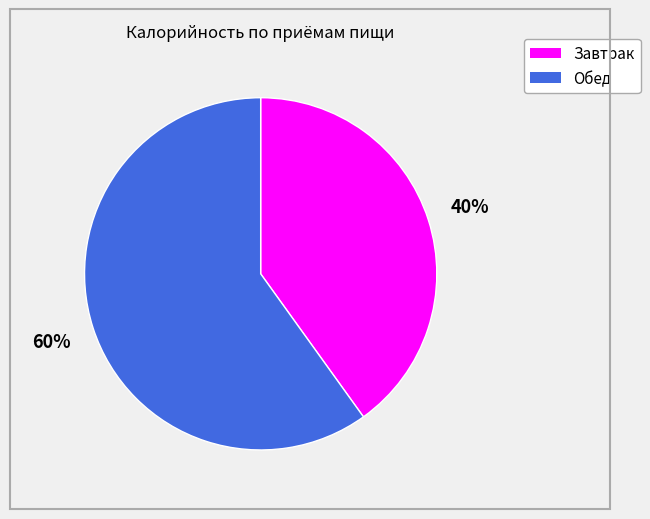

Do Завтрак and Обед together represent more than half of the pie?

Yes